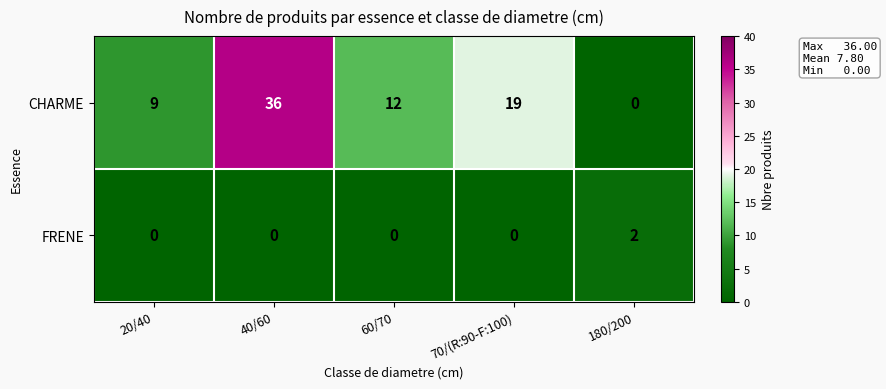

The CHARME series shows 28 at 70/(R:90-F:100). True or false?

False